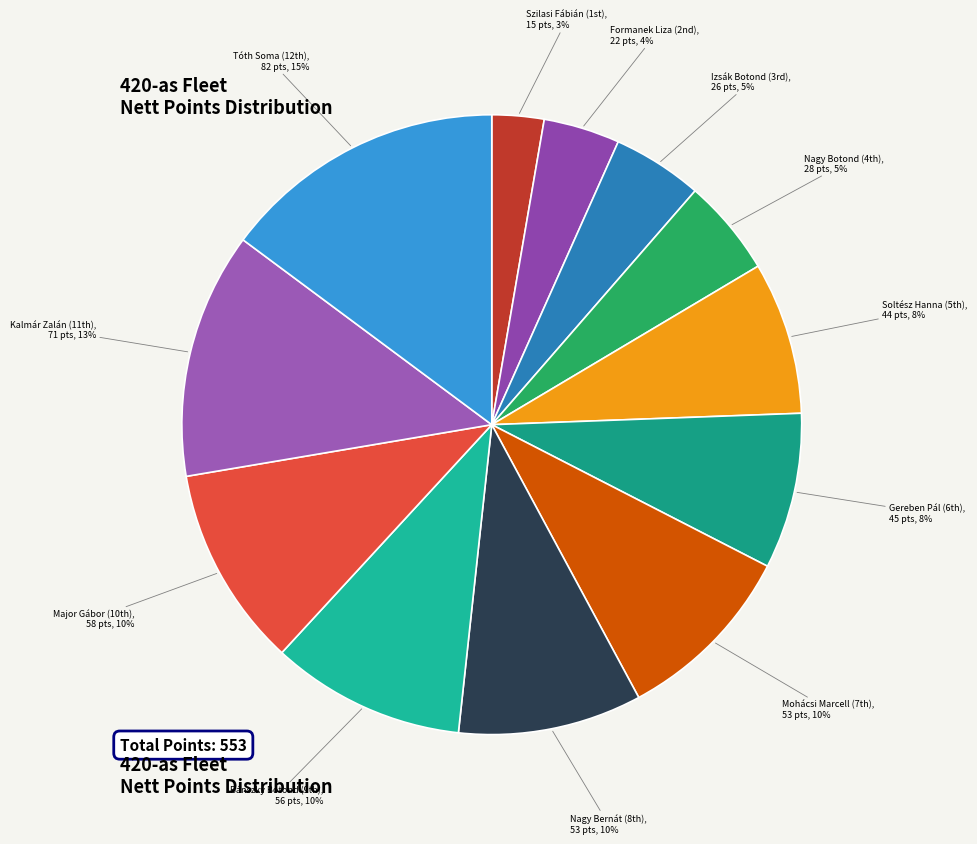

To the nearest percent, what is the difference between the largest and smallest slice percentages?

12%